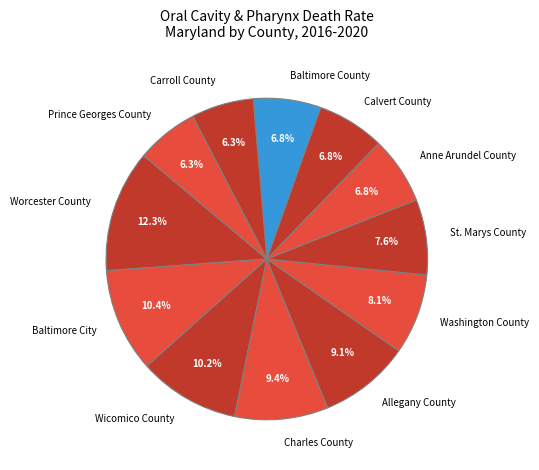

The Baltimore County slice represents 18% of the pie. True or false?

False